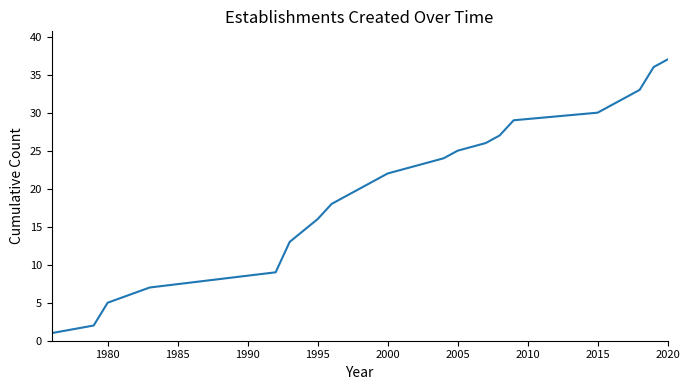

What is the difference between the maximum and minimum values?

36